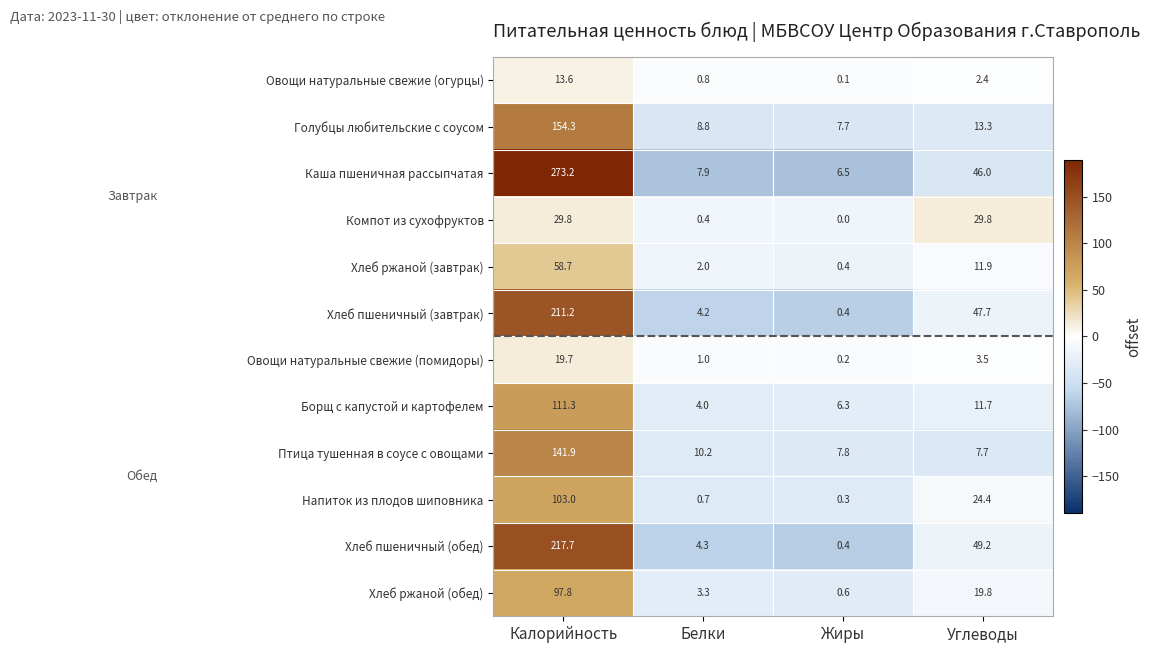

List the labels in order of Хлеб пшеничный (завтрак) value, largest first.

Калорийность, Углеводы, Белки, Жиры